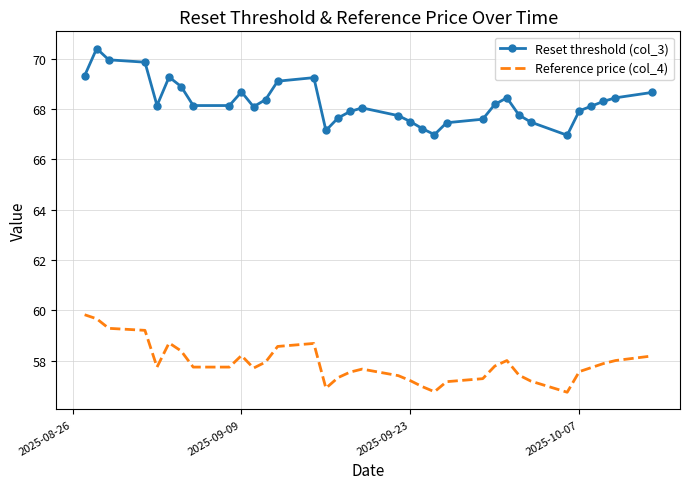

Which series has the largest range (max minus min)?

Reset threshold (col_3)